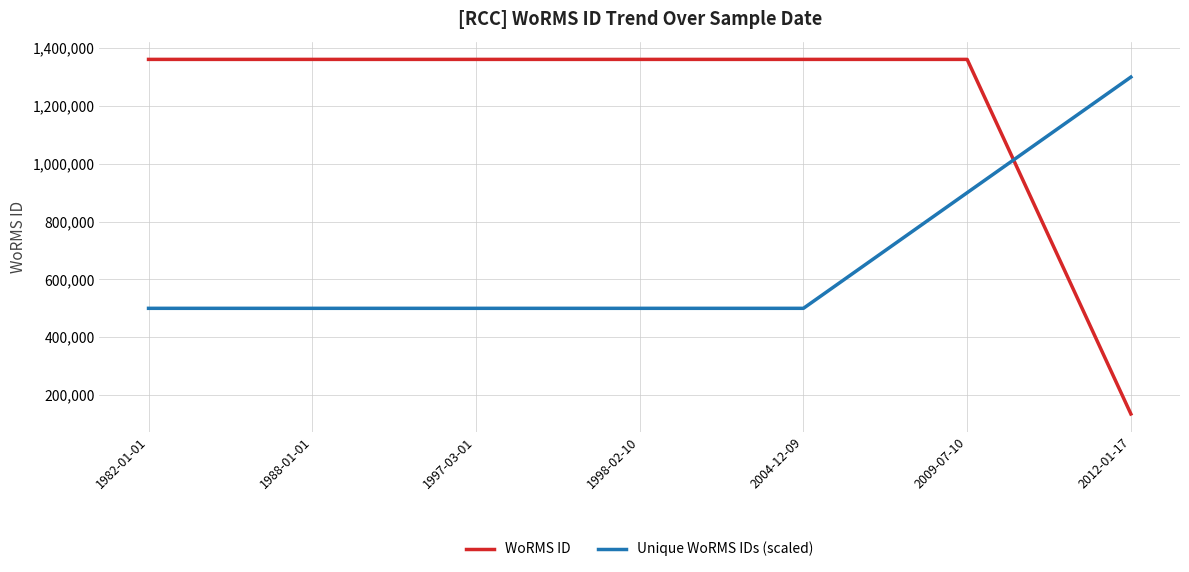

What is the difference between the maximum and second lowest values in the Unique WoRMS IDs (scaled) series?

800000